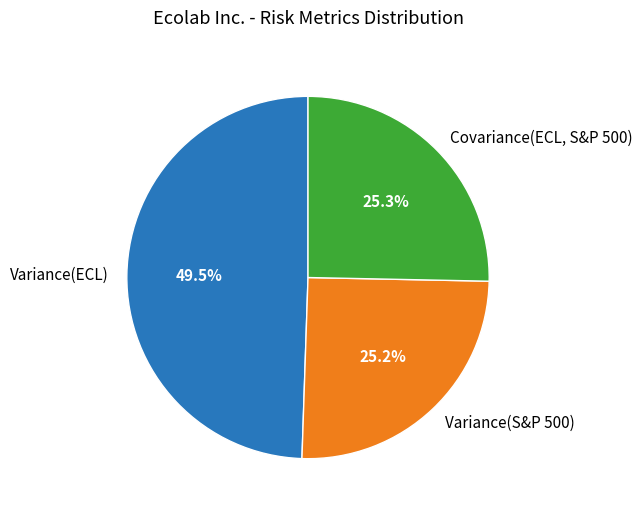

Is the sum of Covariance(ECL, S&P 500) and Variance(ECL) greater than half?

Yes